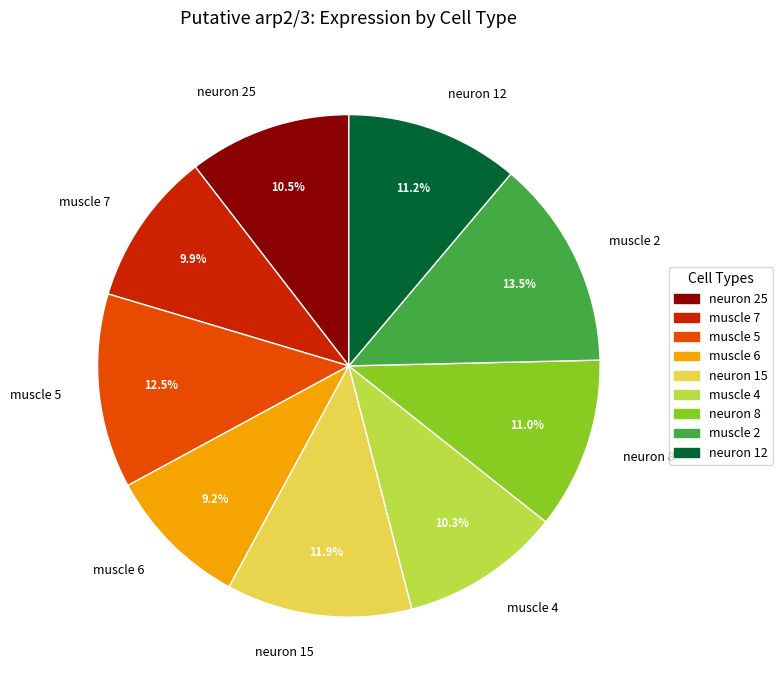

Which has a higher value, muscle 2 or neuron 15?

muscle 2